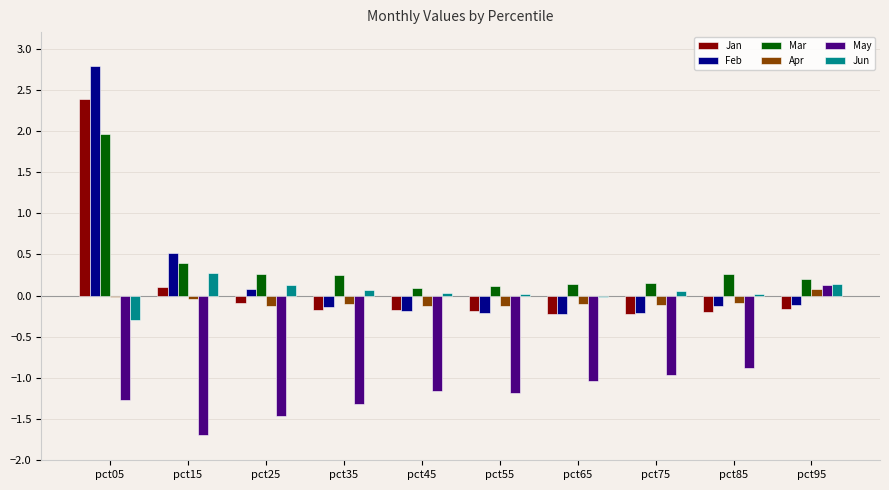

How many values in Jan are above zero?

2